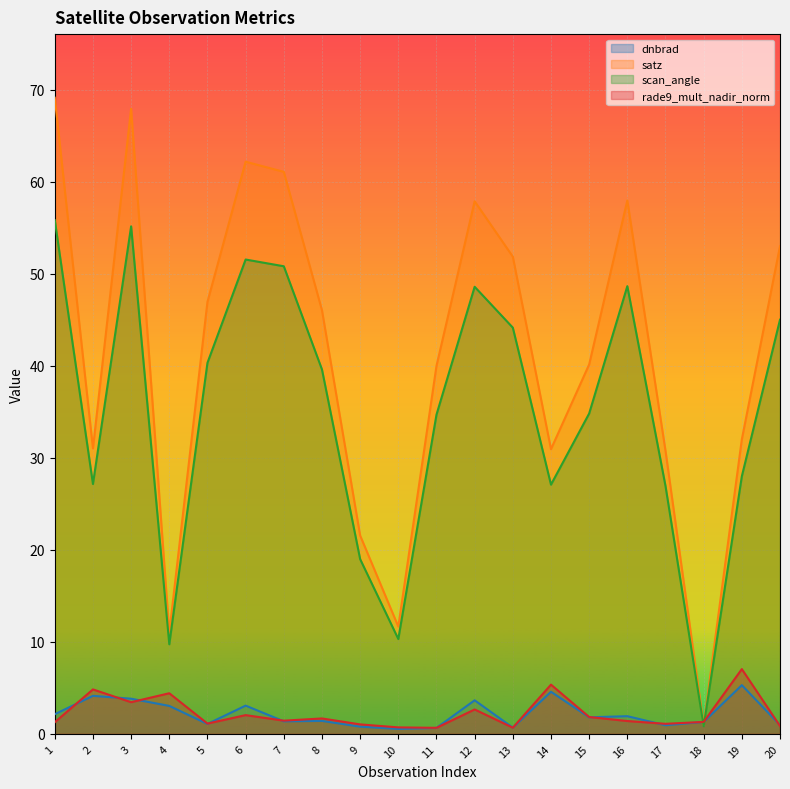

What is the average value of the rade9_mult_nadir_norm series?

2.2